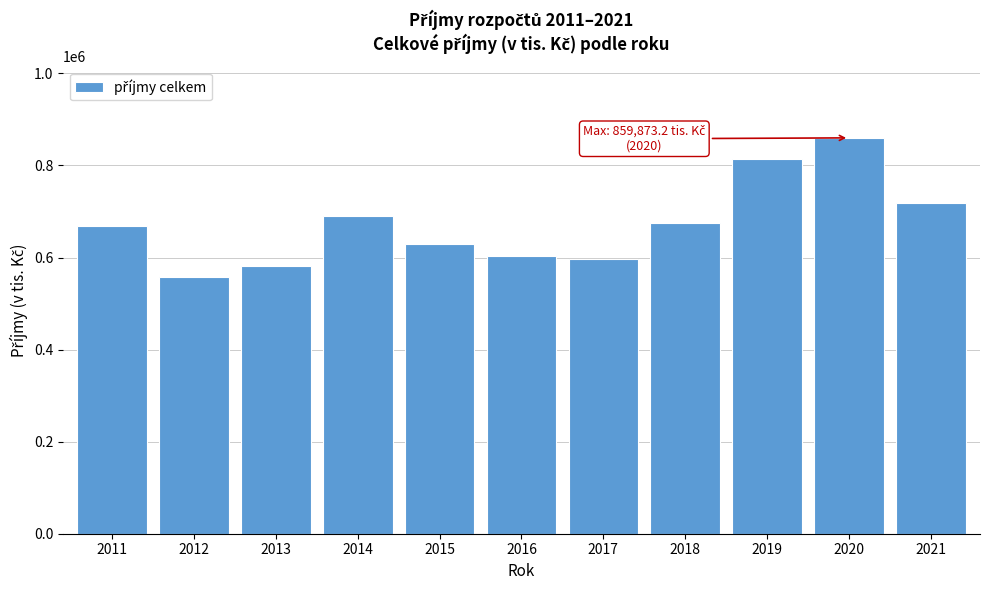

Reading right to left, what are all the values shown in this chart?

718424.9	859873.2	814397.0	675710.0	597226.0	603837.6	629003.0	691018.0	581550.8	557120.6	668542.5